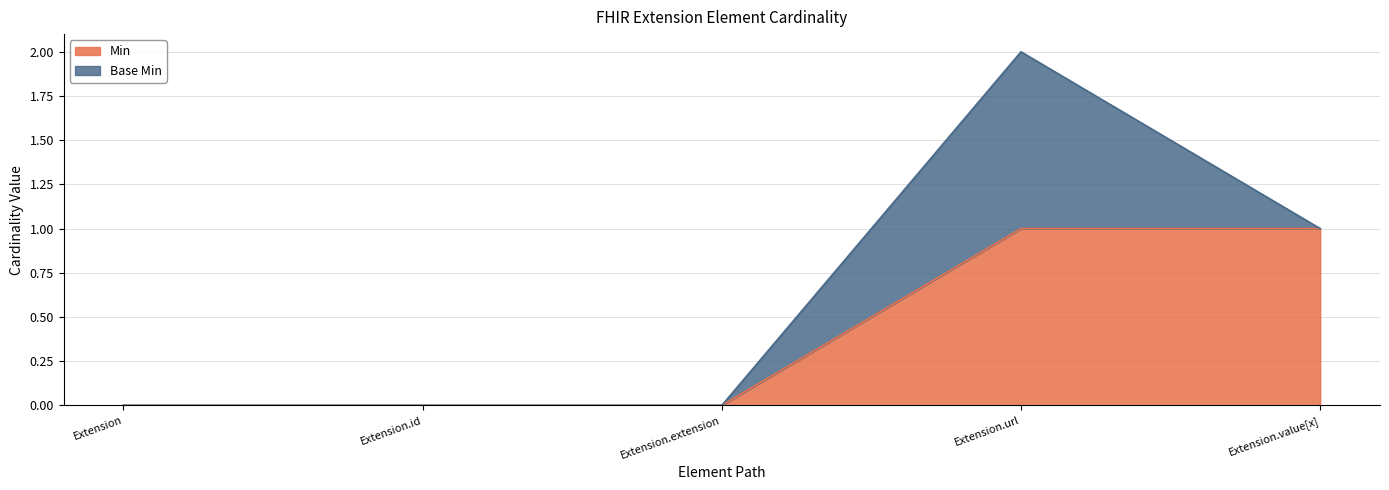

Count the values in the range 0 to 1.

5